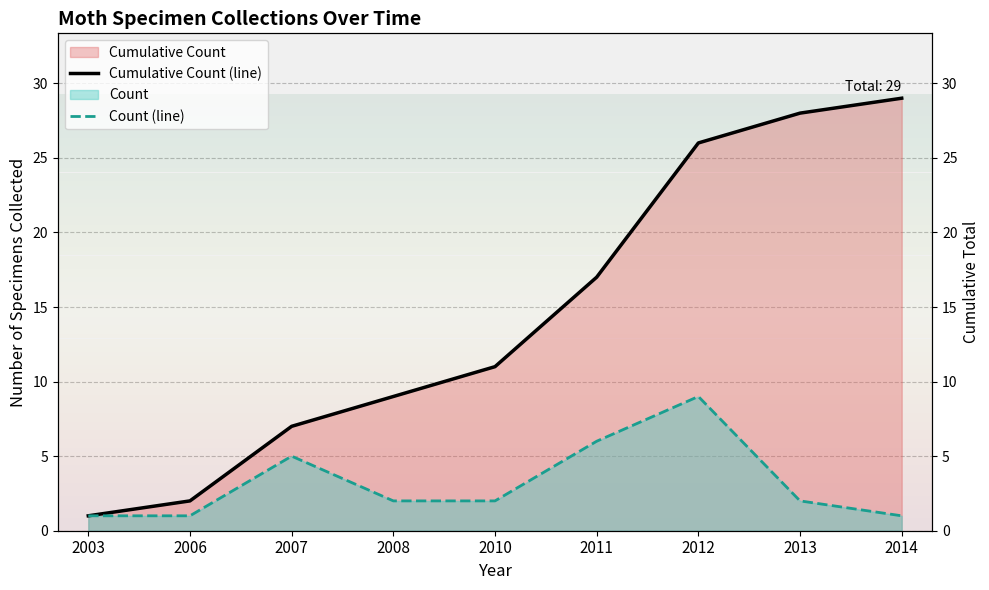

At which label is Cumulative Count (line) closest to 15?

2011